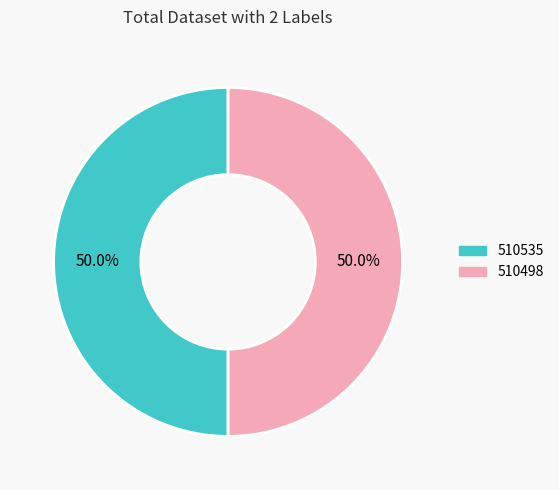

To the nearest percent, what portion does 510498 represent?

50%